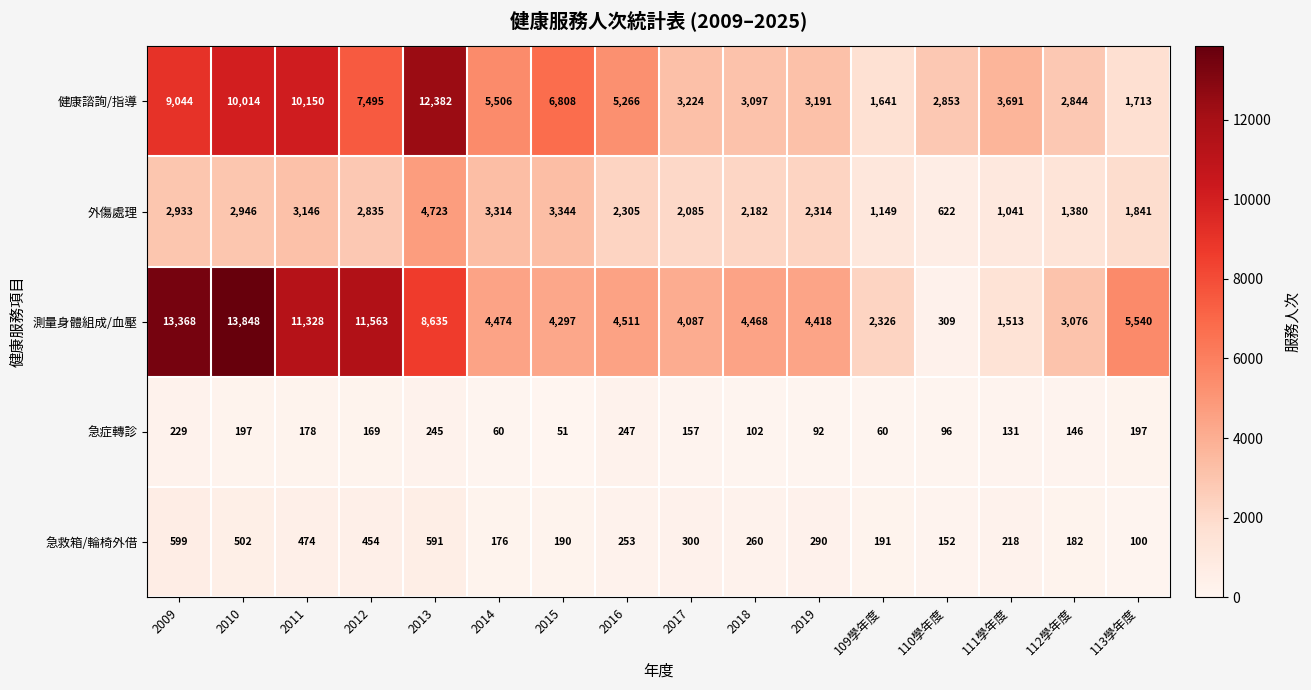

What is the total value across all series at 109學年度?

5367